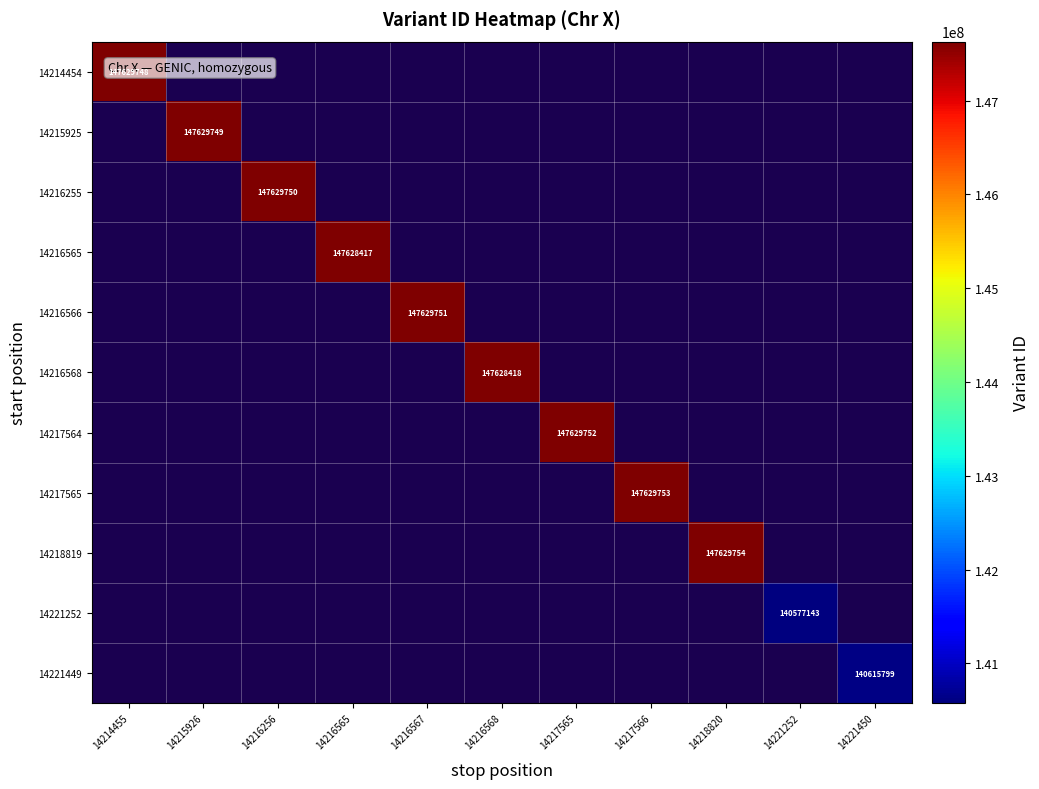

The 14217565 series shows 228332769 at 14217566. True or false?

False